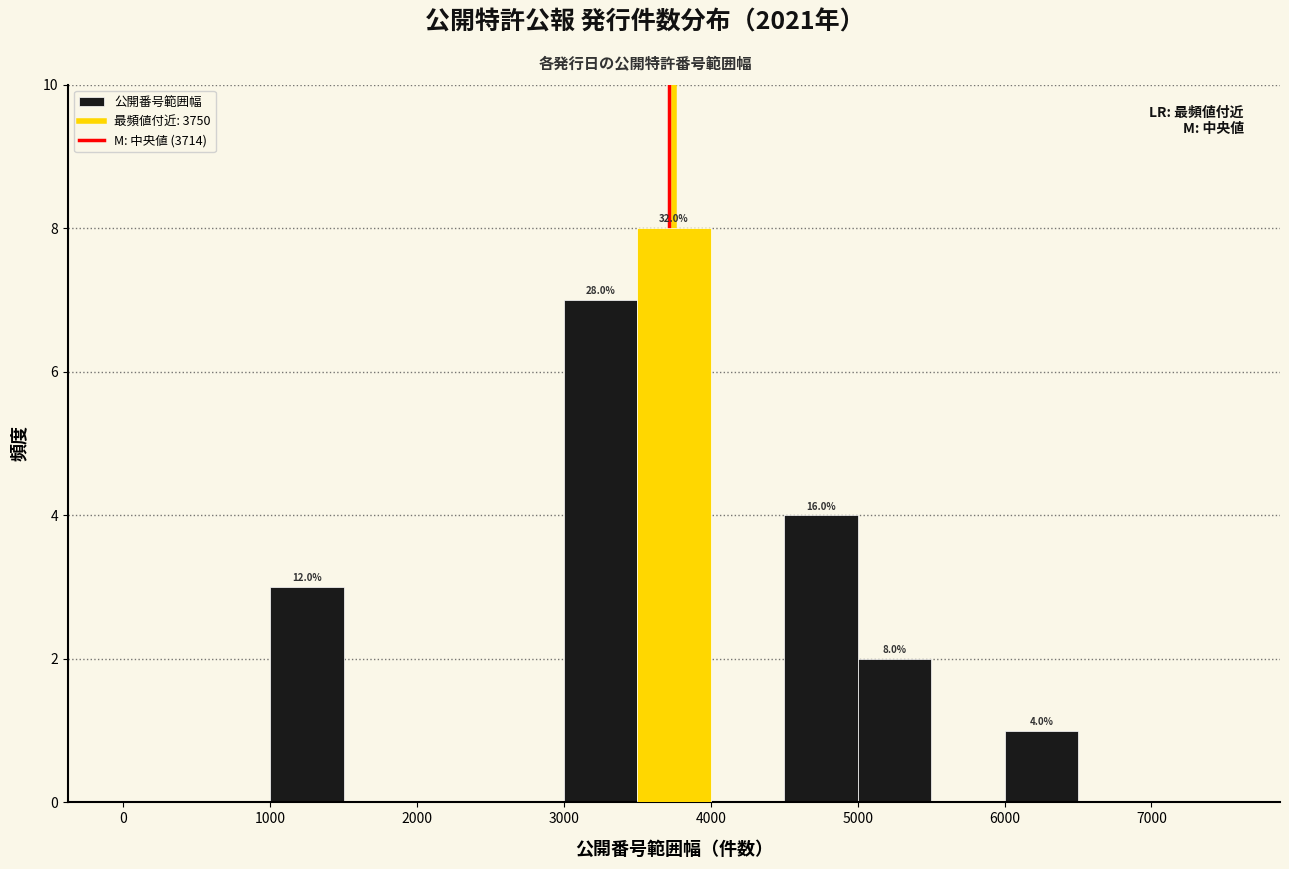

Which range on the x-axis has the tallest bar?

3500 to 4000